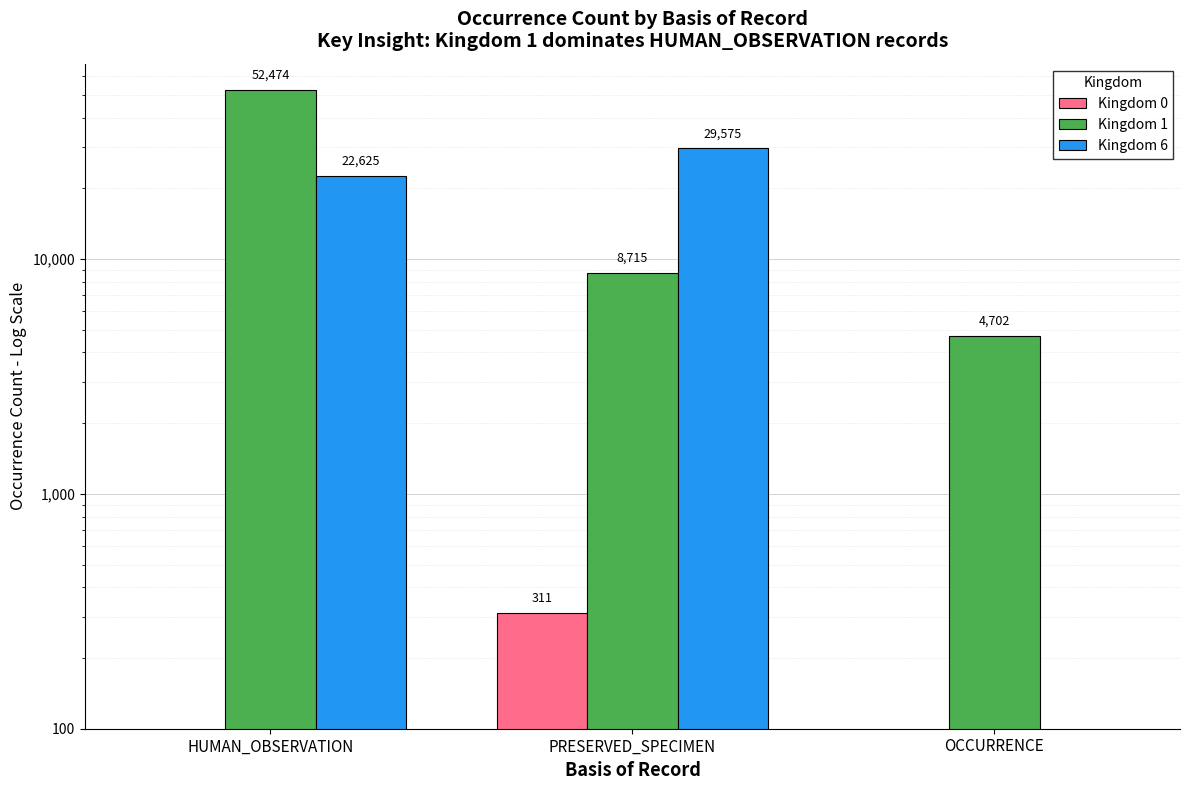

Reading left to right, extract all data points from this chart.

Kingdom 0: 0	311	0
Kingdom 1: 52474	8715	4702
Kingdom 6: 22625	29575	0